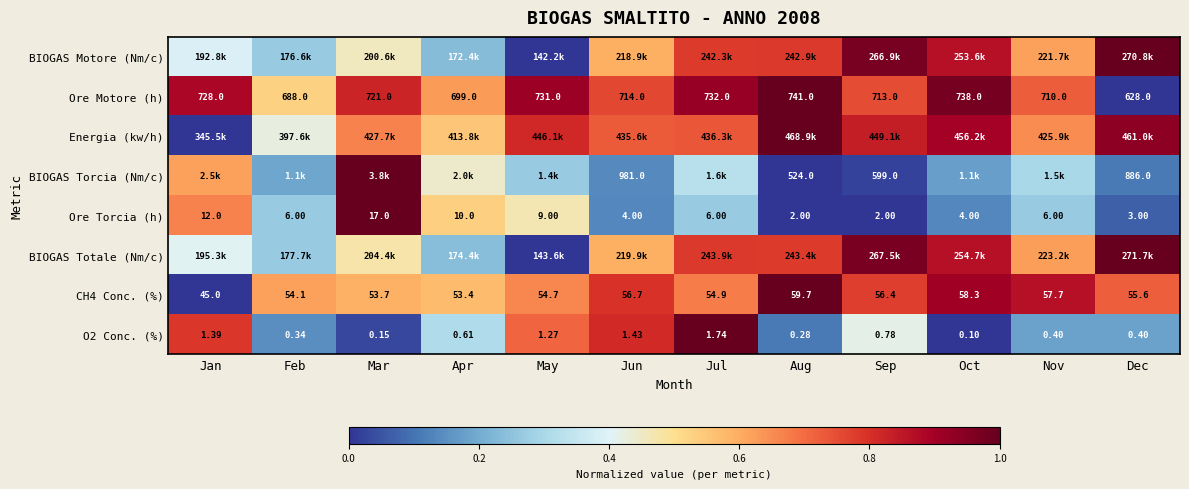

Where does the Ore Motore (h) series first go above 721?

Jan